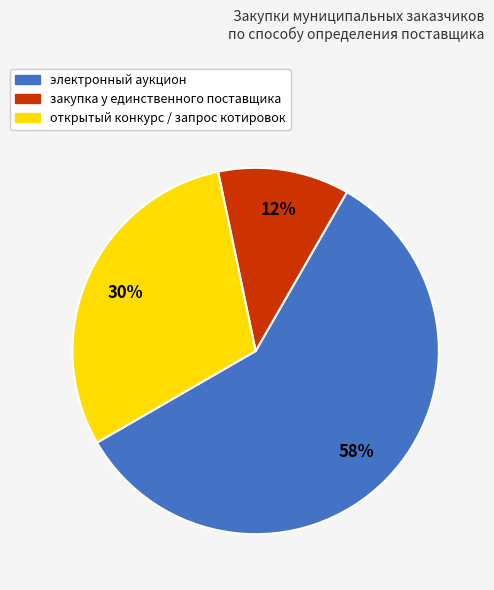

How many slices are in this pie chart?

3